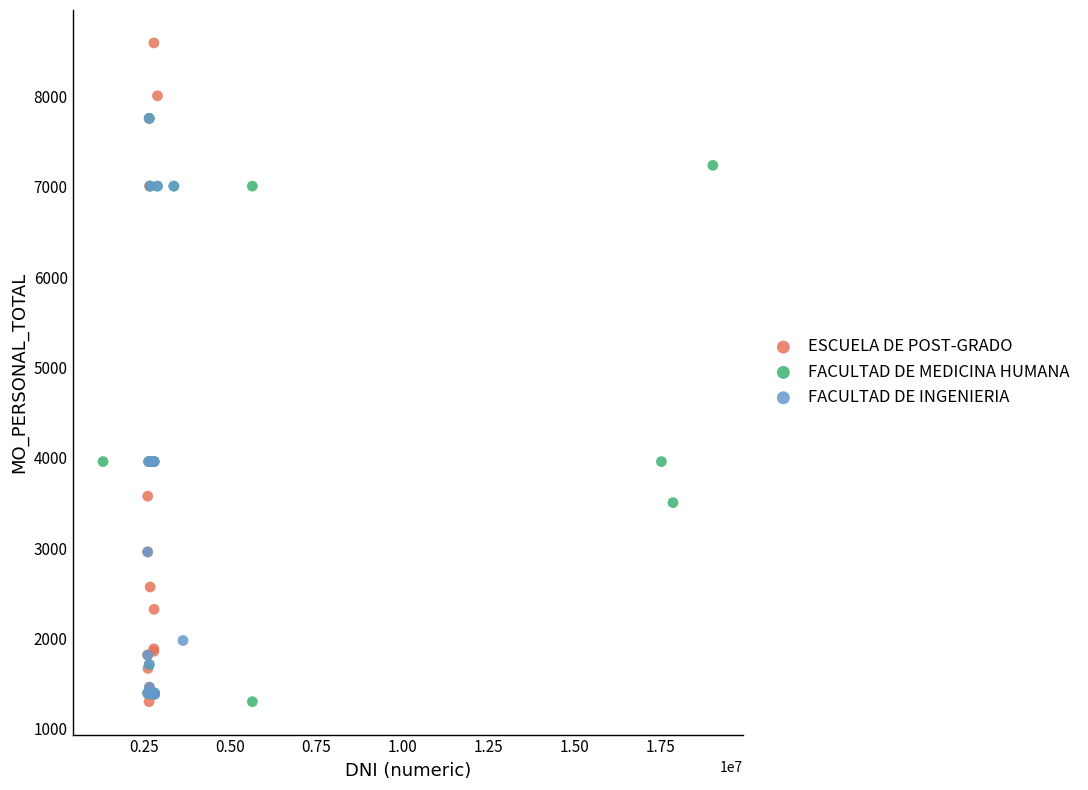

Which series has the widest spread of Y values?

ESCUELA DE POST-GRADO